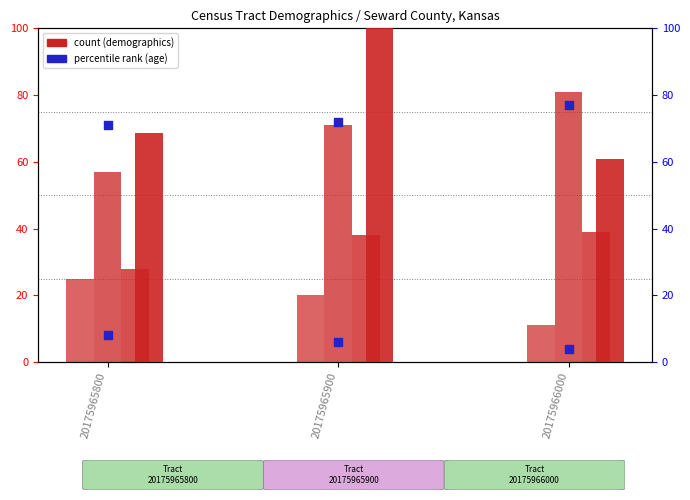

Which series has the widest spread of Y values?

Total population (scaled)